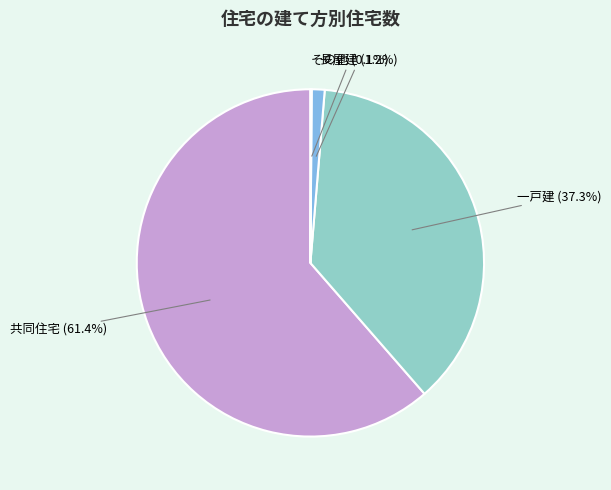

Does any single category account for the majority?

Yes